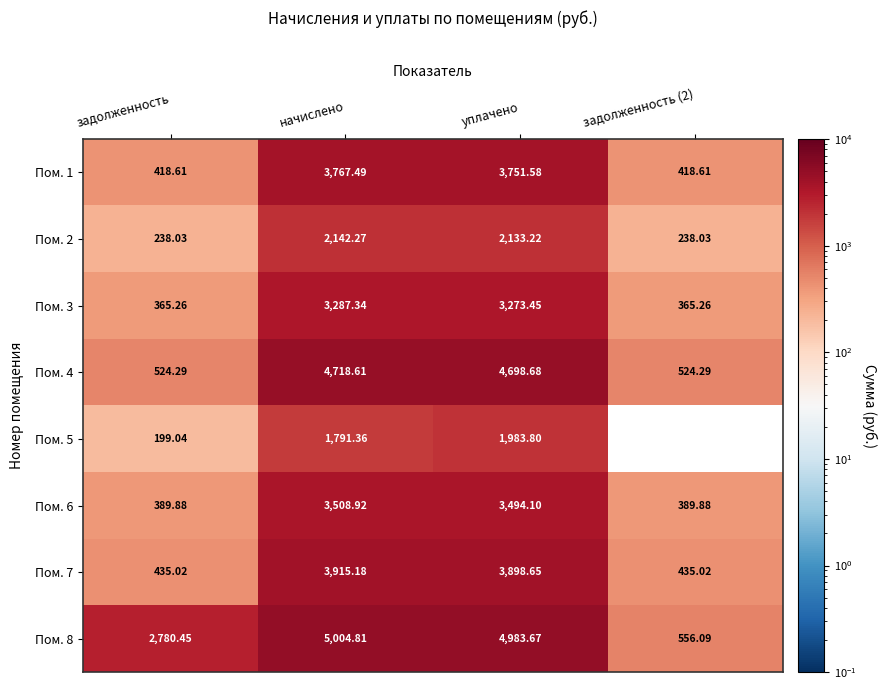

Where does the Пом. 4 series first go above 4698?

начислено